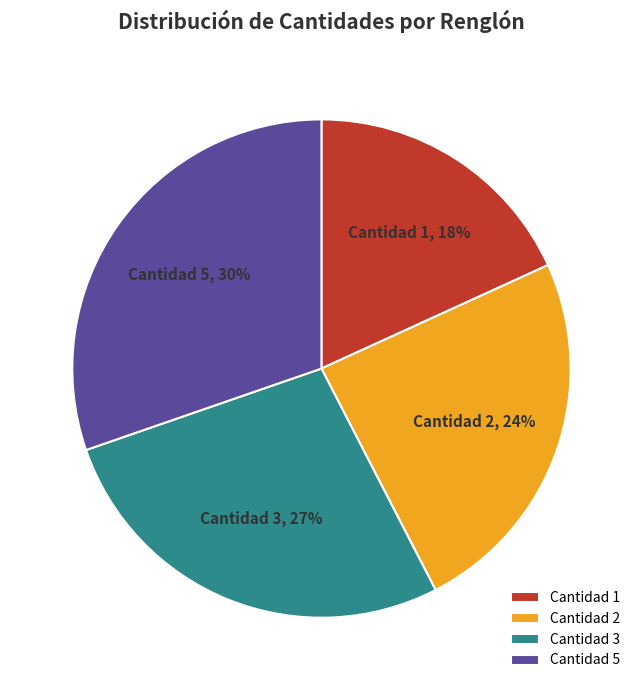

The Cantidad 2 slice represents 33% of the pie. True or false?

False